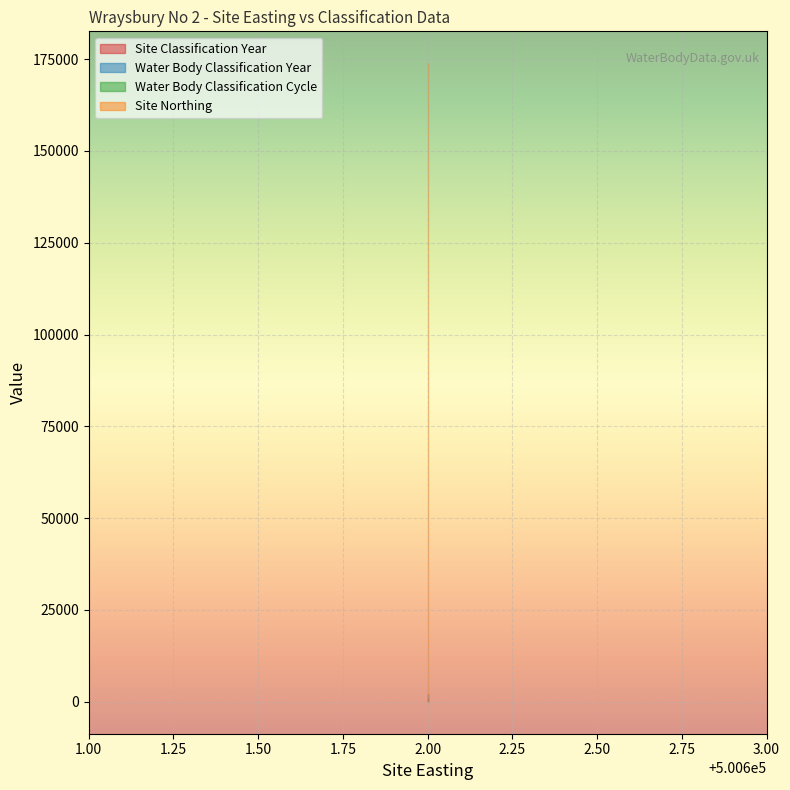

What is the value of the Water Body Classification Year point at the 1st from the left?

2016